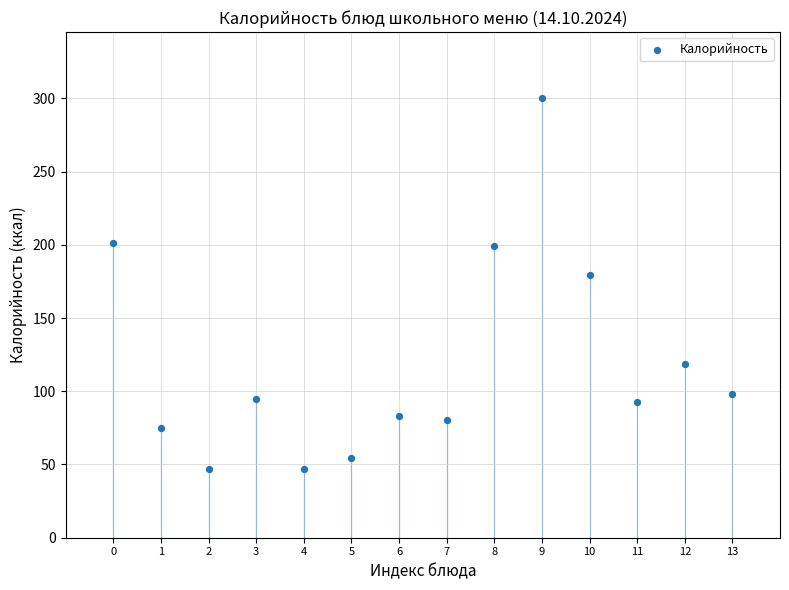

What is the range of Y values (max minus min)?

253.2